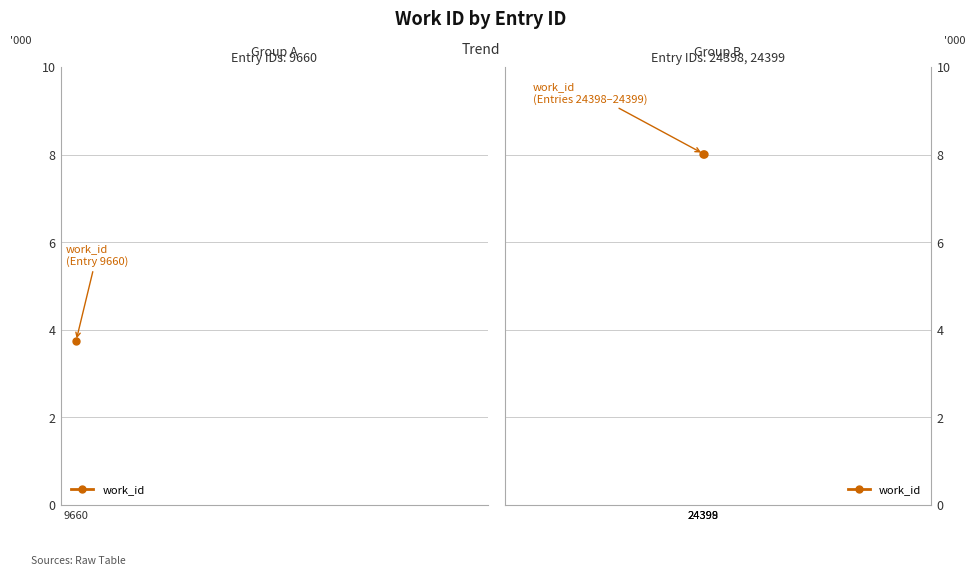

Which label corresponds to the smallest value in the chart?

9660